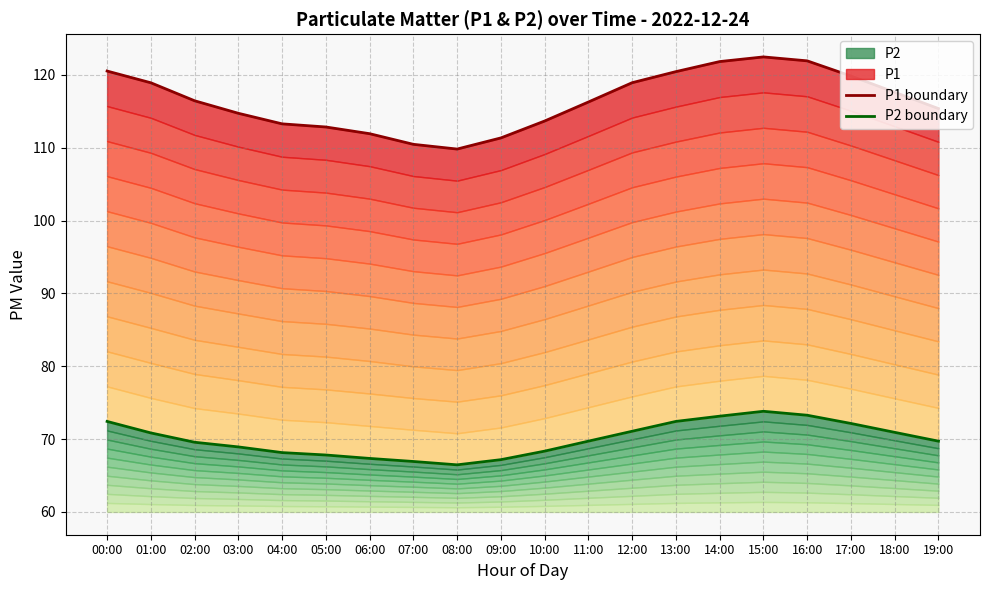

What position from the left is 01:00?

2